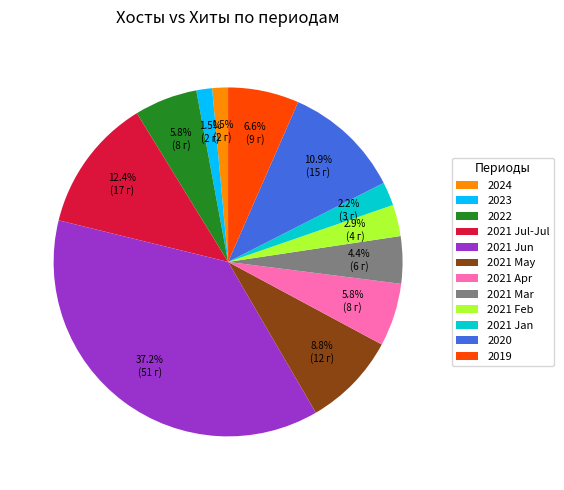

Between 2021 Jul-Jul and 2021 Apr, which is larger?

2021 Jul-Jul